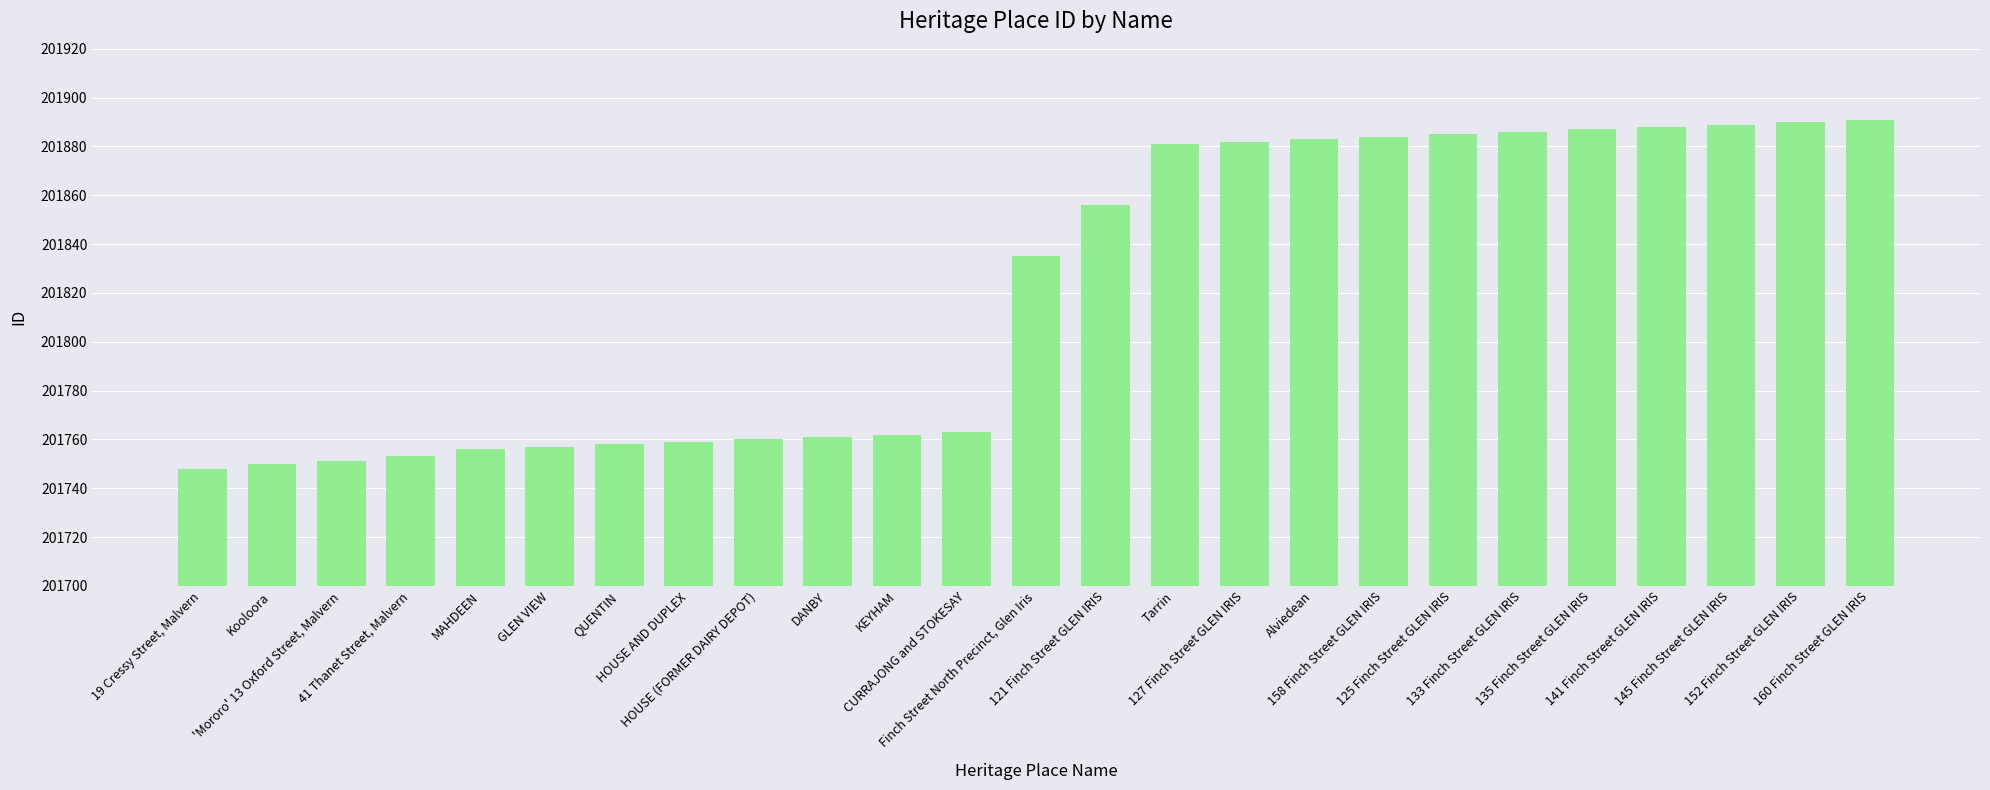

The value at DANBY is 201761. True or false?

True